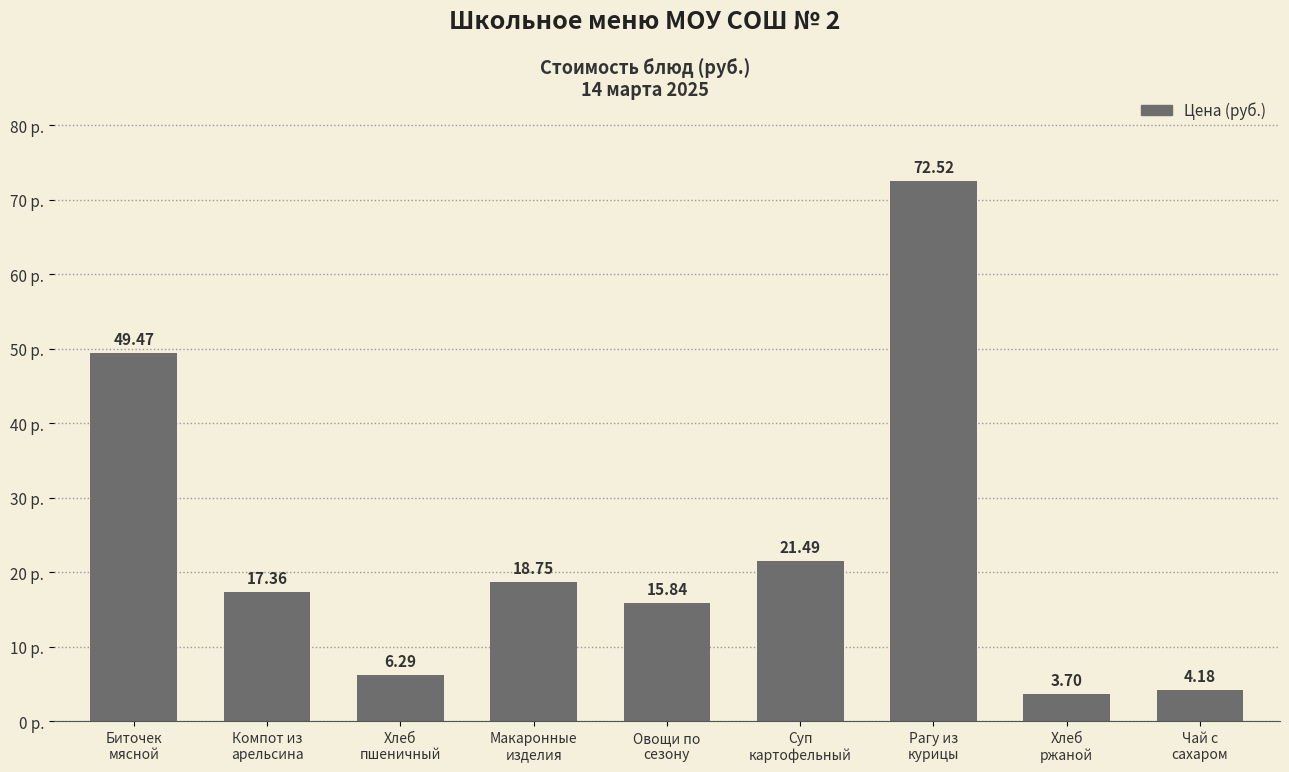

List the labels in order of value, largest first.

Рагу из
курицы, Биточек
мясной, Суп
картофельный, Макаронные
изделия, Компот из
apельсина, Овощи по
сезону, Хлеб
пшеничный, Чай с
сахаром, Хлеб
ржаной